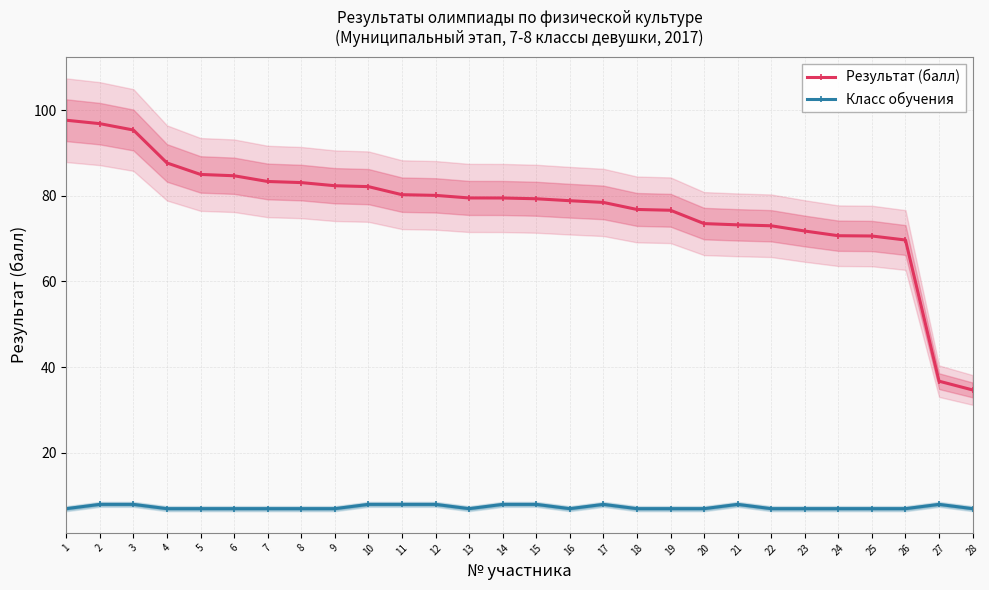

Which series has the widest spread of values?

Результат (балл)